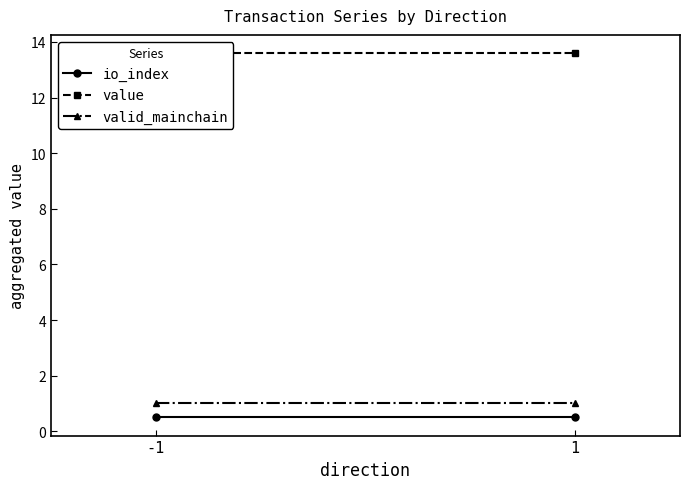

At how many categories does at least one series exceed 8?

2